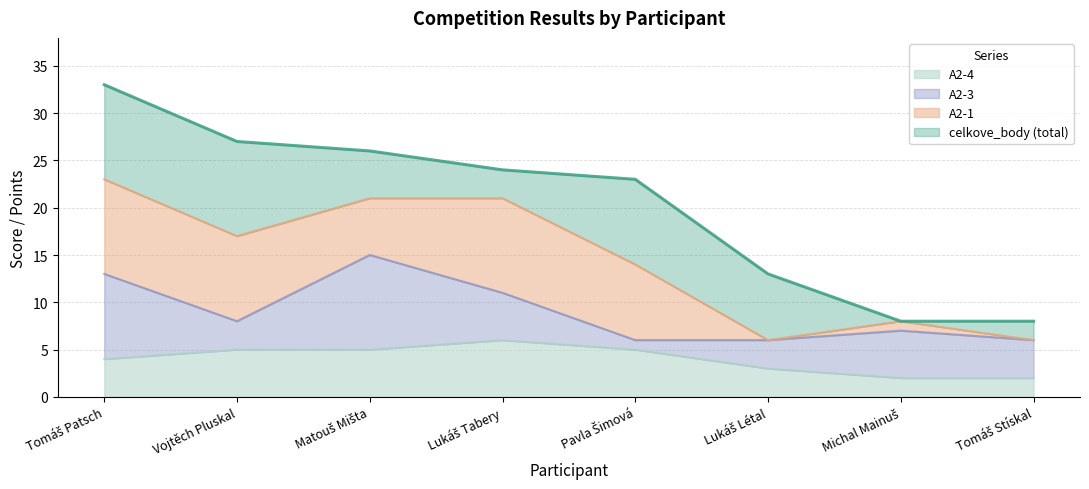

What is the sum of the celkove_body values at Tomáš Patsch and Michal Mainuš?

41